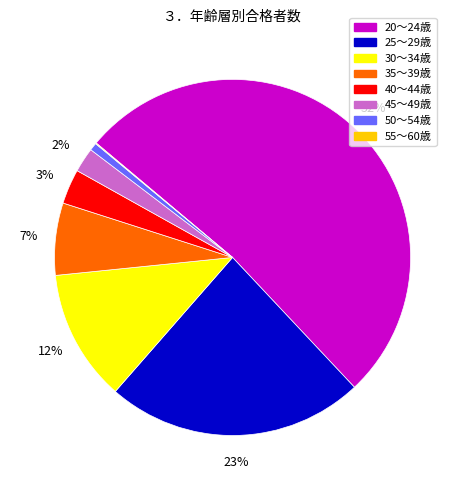

Which category accounts for the majority?

20～24歳